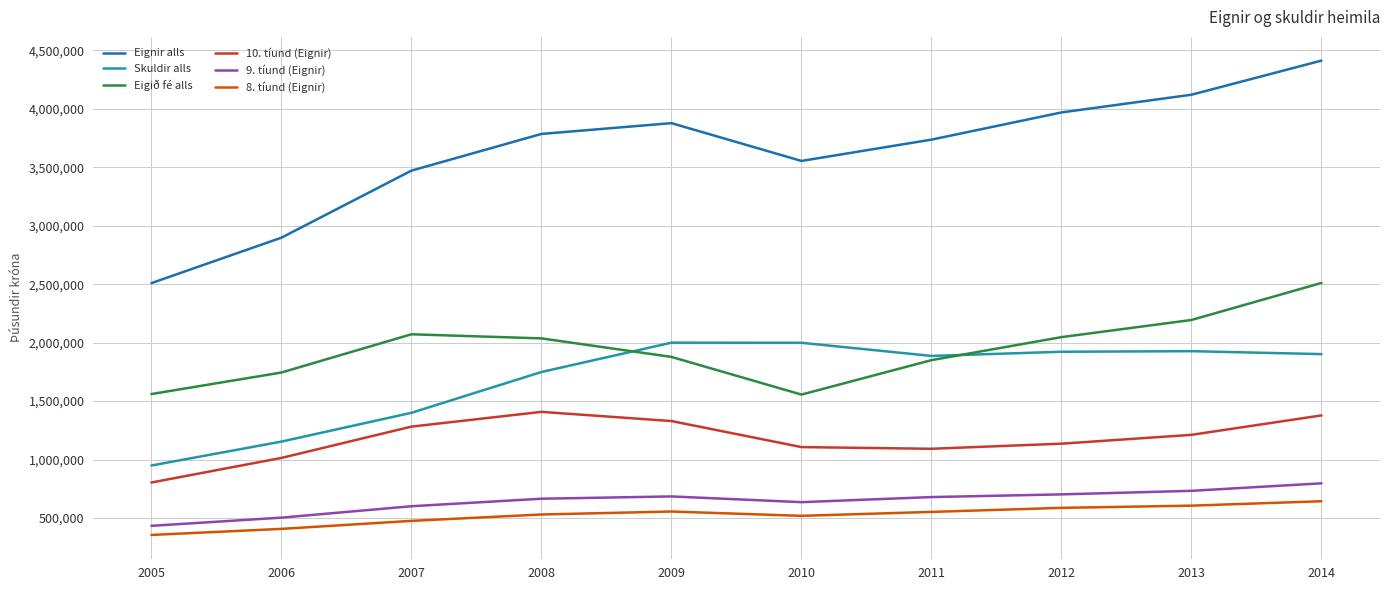

In Skuldir alls, how many points are higher than both neighbors (excluding endpoints)?

2